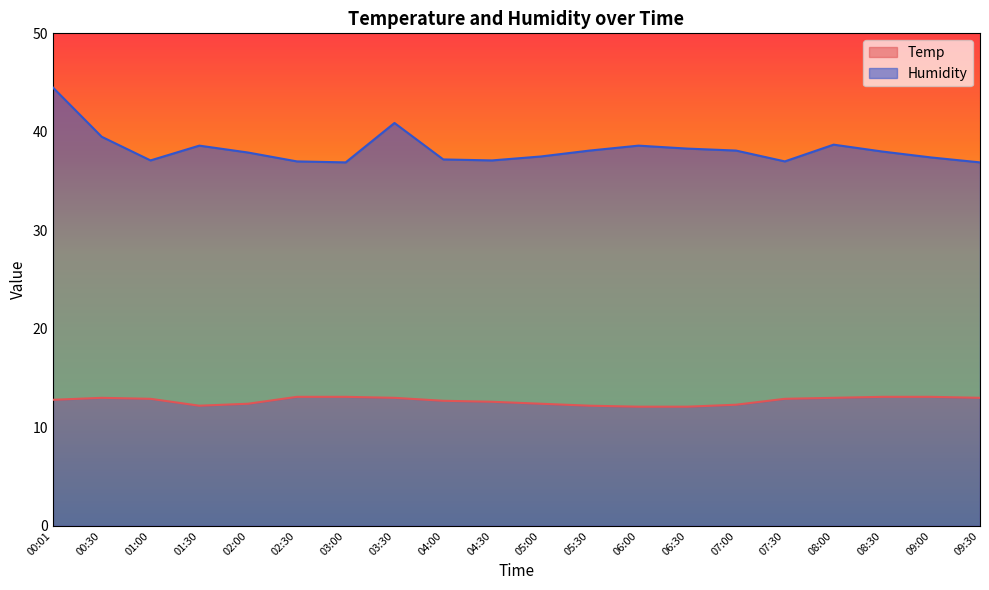

Reading left to right, transcribe all the data shown in this chart.

Temp: 00:01=12.8	00:30=13.0	01:00=12.9	01:30=12.2	02:00=12.4	02:30=13.1	03:00=13.1	03:30=13.0	04:00=12.7	04:30=12.6	05:00=12.4	05:30=12.2	06:00=12.1	06:30=12.1	07:00=12.3	07:30=12.9	08:00=13.0	08:30=13.1	09:00=13.1	09:30=13.0
Humidity: 00:01=44.5	00:30=39.5	01:00=37.1	01:30=38.6	02:00=37.9	02:30=37.0	03:00=36.9	03:30=40.9	04:00=37.2	04:30=37.1	05:00=37.5	05:30=38.1	06:00=38.6	06:30=38.3	07:00=38.1	07:30=37.0	08:00=38.7	08:30=38.0	09:00=37.4	09:30=36.9